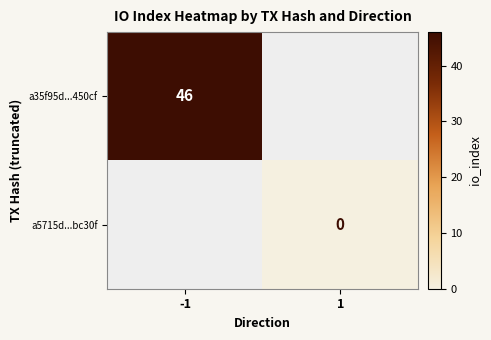

Count the number of categories in the chart.

2